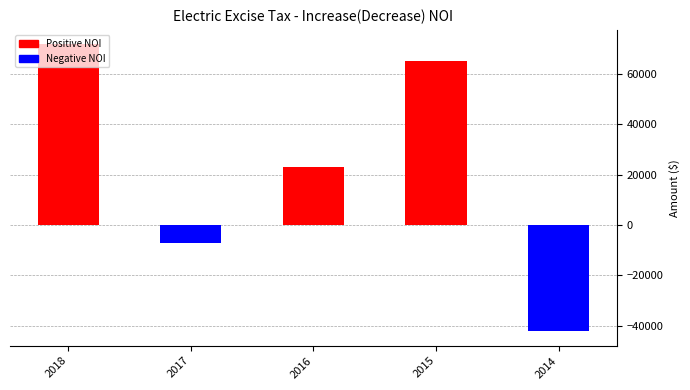

The value at 2014 is -42279.2. True or false?

True